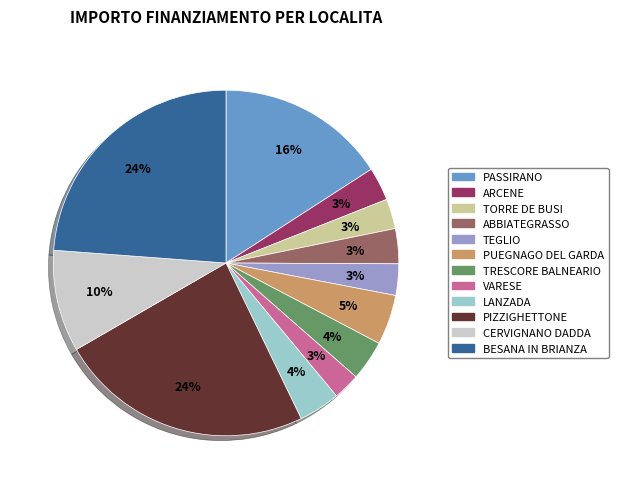

To the nearest percent, what percentage of the pie is TRESCORE BALNEARIO?

4%